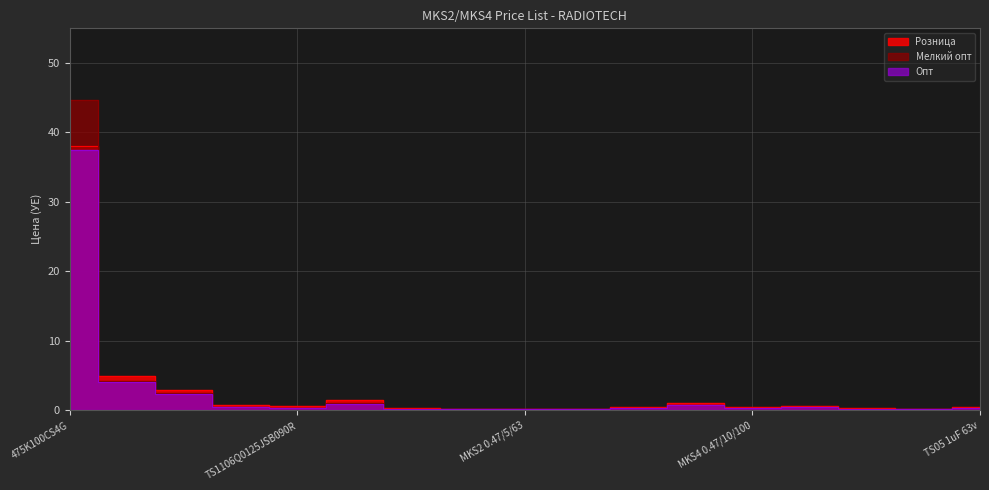

Reading left to right, extract all data points from this chart.

Розница: 38.0	4.9	3.0	0.7	0.5	1.4	0.4	0.2	0.2	0.2	0.5	1.0	0.5	0.6	0.3	0.2	0.4
Мелкий опт: 44.8	4.2	2.5	0.5	0.4	1.1	0.2	0.2	0.2	0.2	0.4	0.8	0.4	0.5	0.2	0.2	0.3
Опт: 37.5	4.1	2.4	0.5	0.3	0.9	0.2	0.2	0.1	0.2	0.3	0.7	0.4	0.5	0.2	0.2	0.3